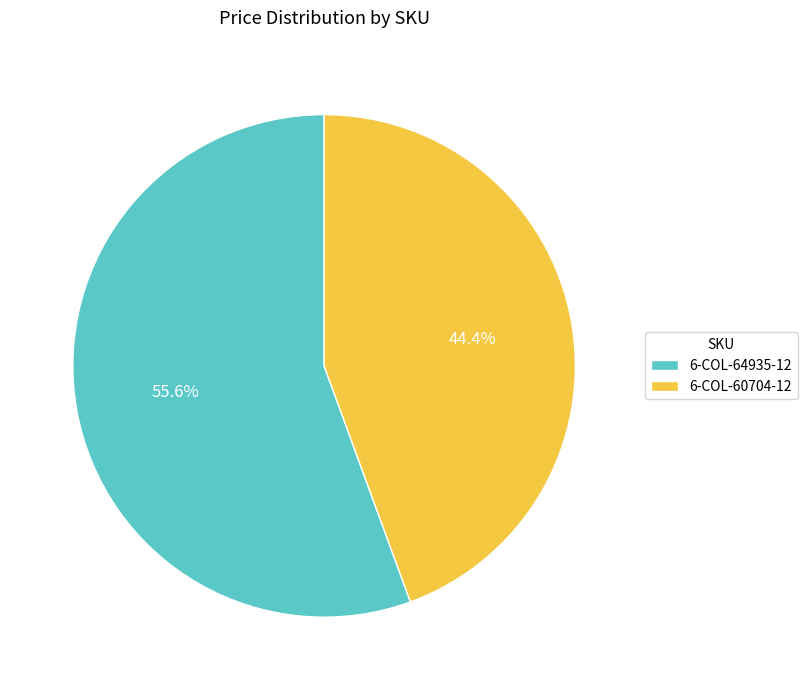

Which slice is the smallest?

6-COL-60704-12